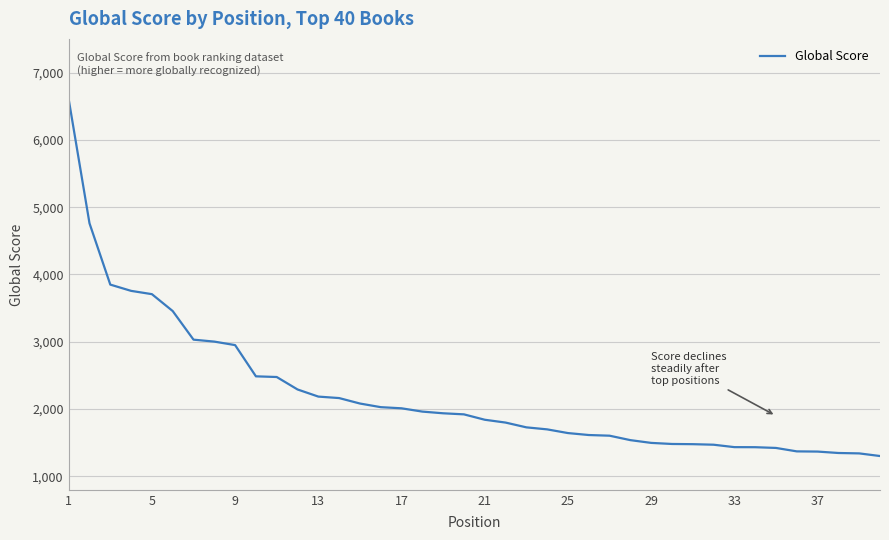

What is the maximum value shown in the chart?

6603